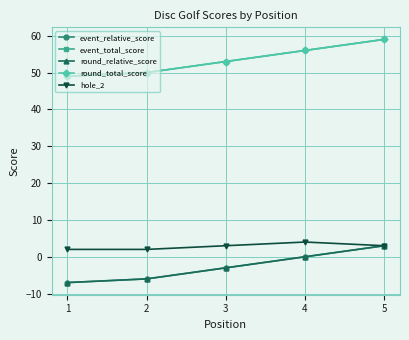

True or false: round_relative_score and event_total_score intersect in this chart.

False